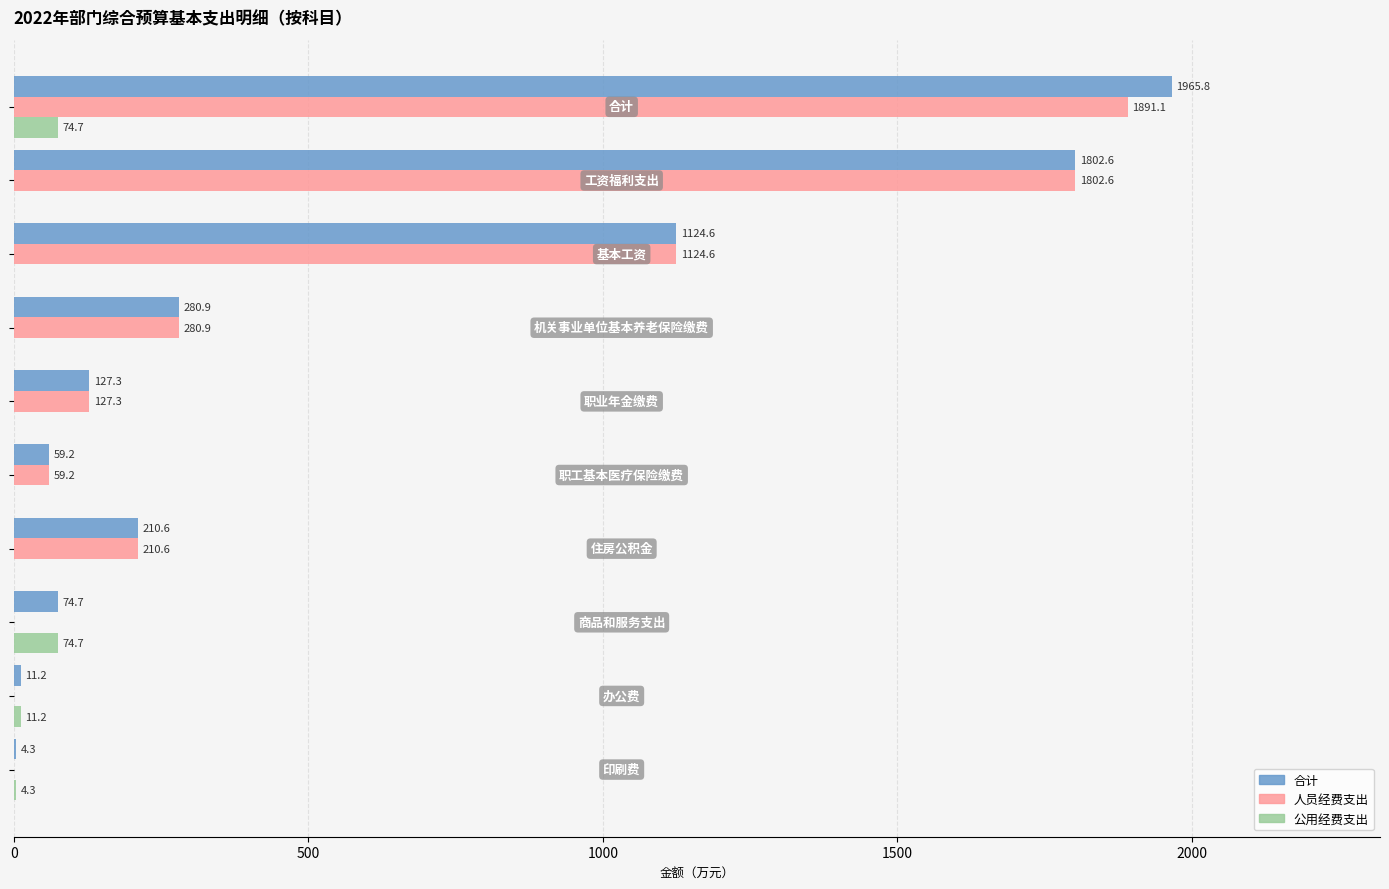

What is the sum of all 人员经费支出 values?

5496.3